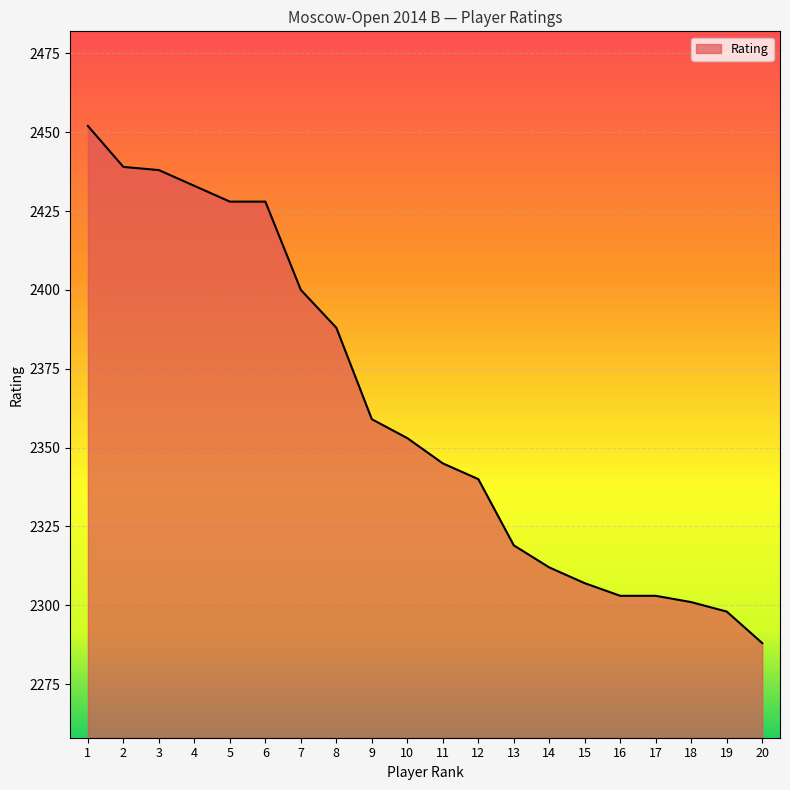

What is the difference between the maximum and minimum values?

164